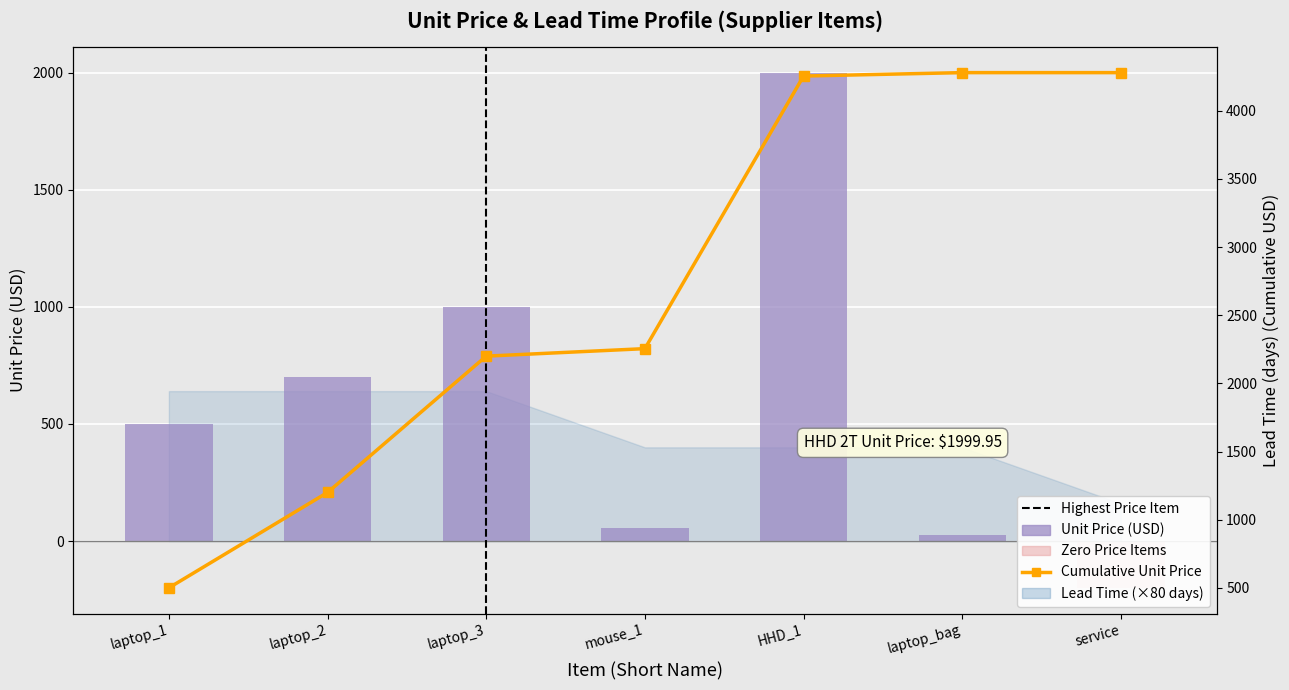

What is the greatest value displayed?

4279.9